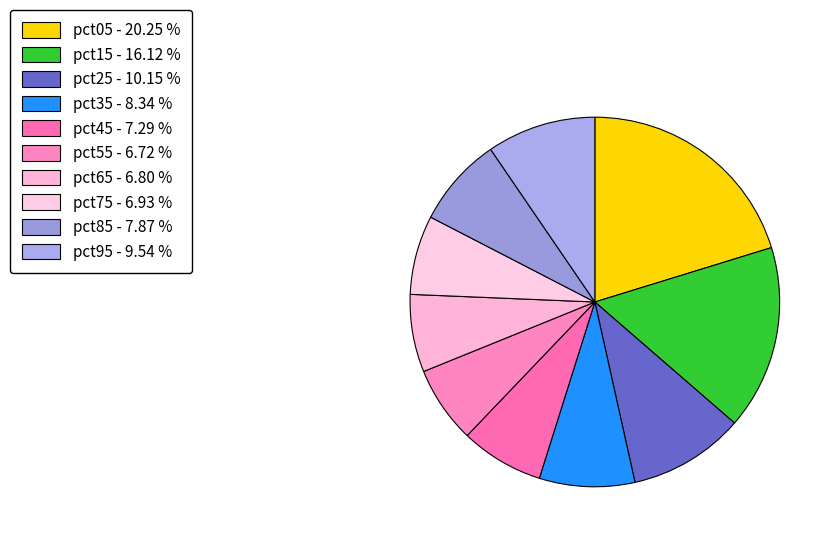

How much of the chart is everything except pct45?

92.7%